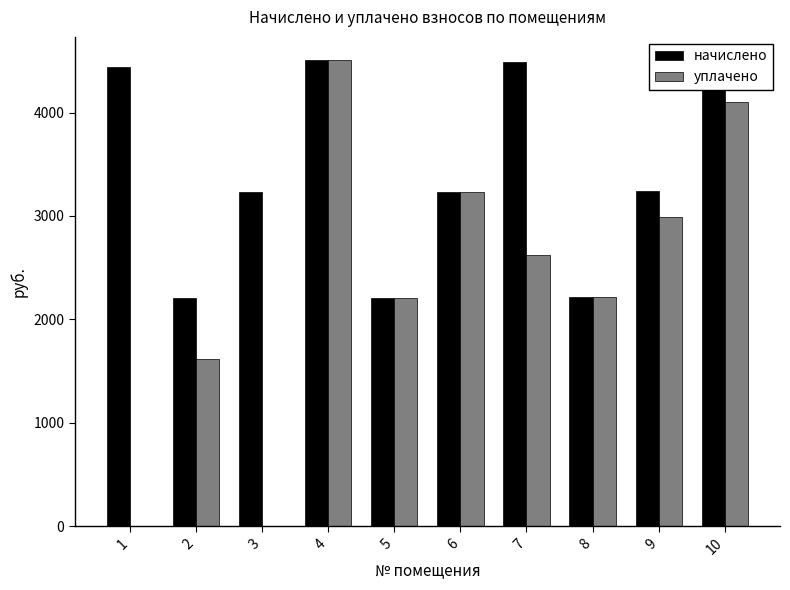

What is the highest value of the начислено series?

4506.6